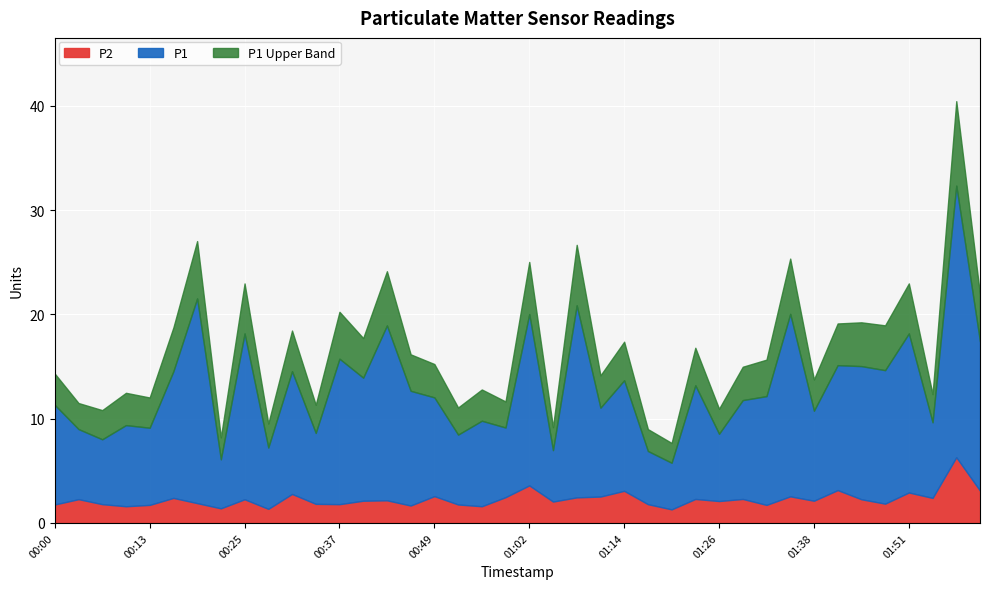

The value of P1 at 01:17 is 7.2. True or false?

False